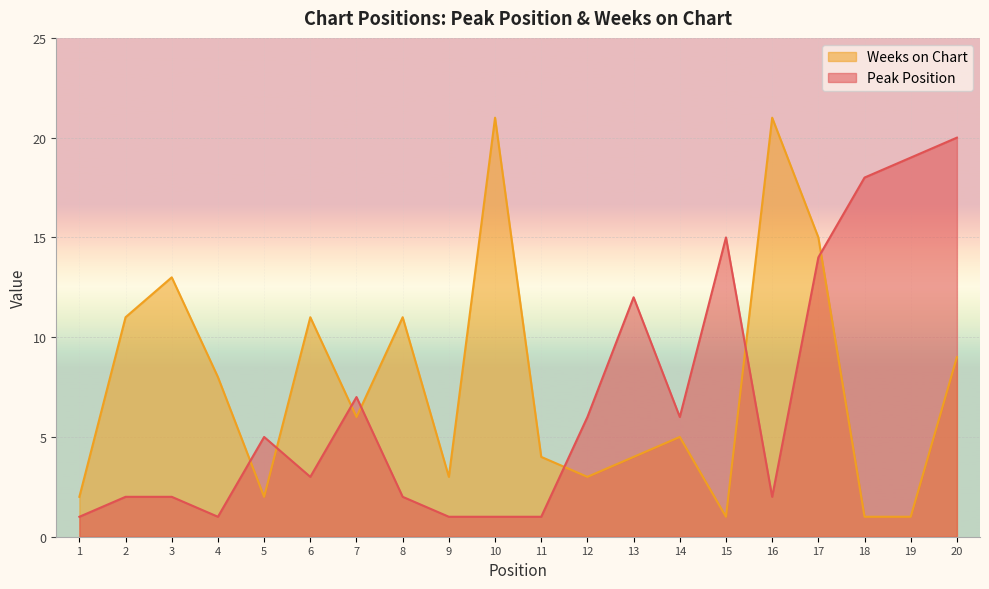

What is the minimum value shown in the chart?

1